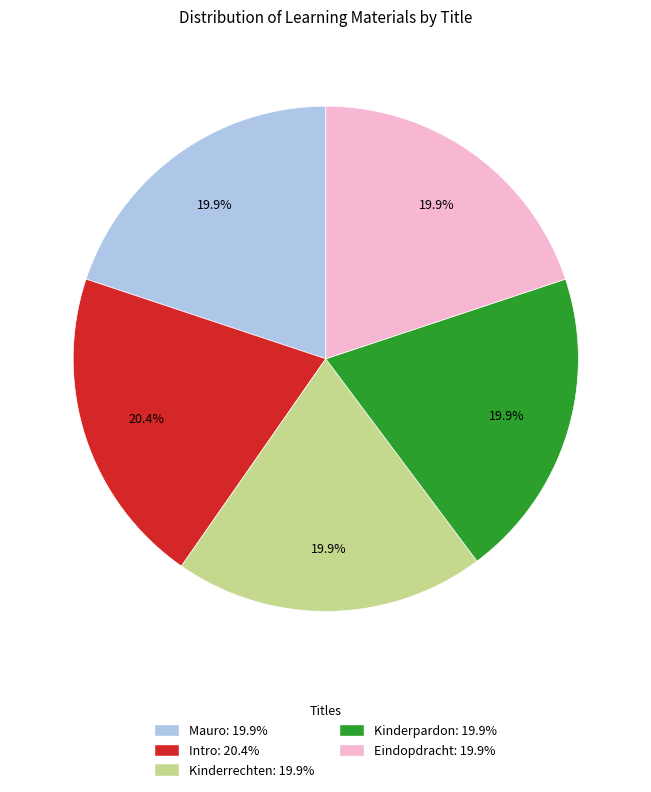

What is the ratio of the value at Kinderrechten: 19.9% to the value at Kinderpardon: 19.9%?

1.0